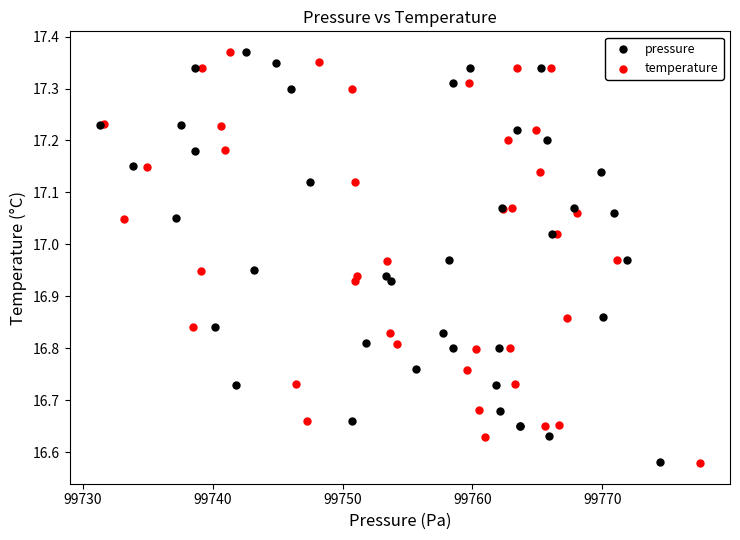

Which series has the largest Y range (max minus min)?

temperature